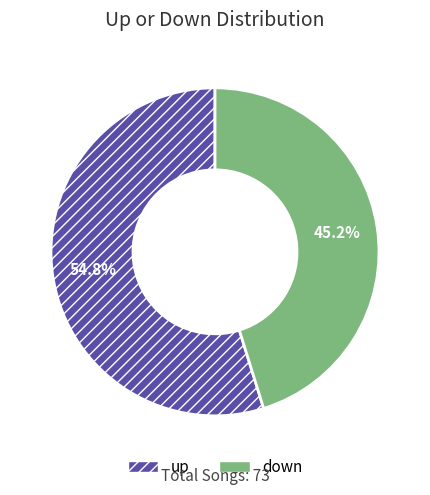

How many slices are in this pie chart?

2